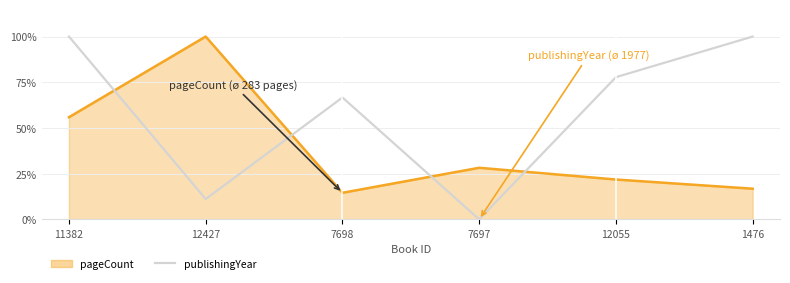

Does the chart display data point markers on the line(s)?

No